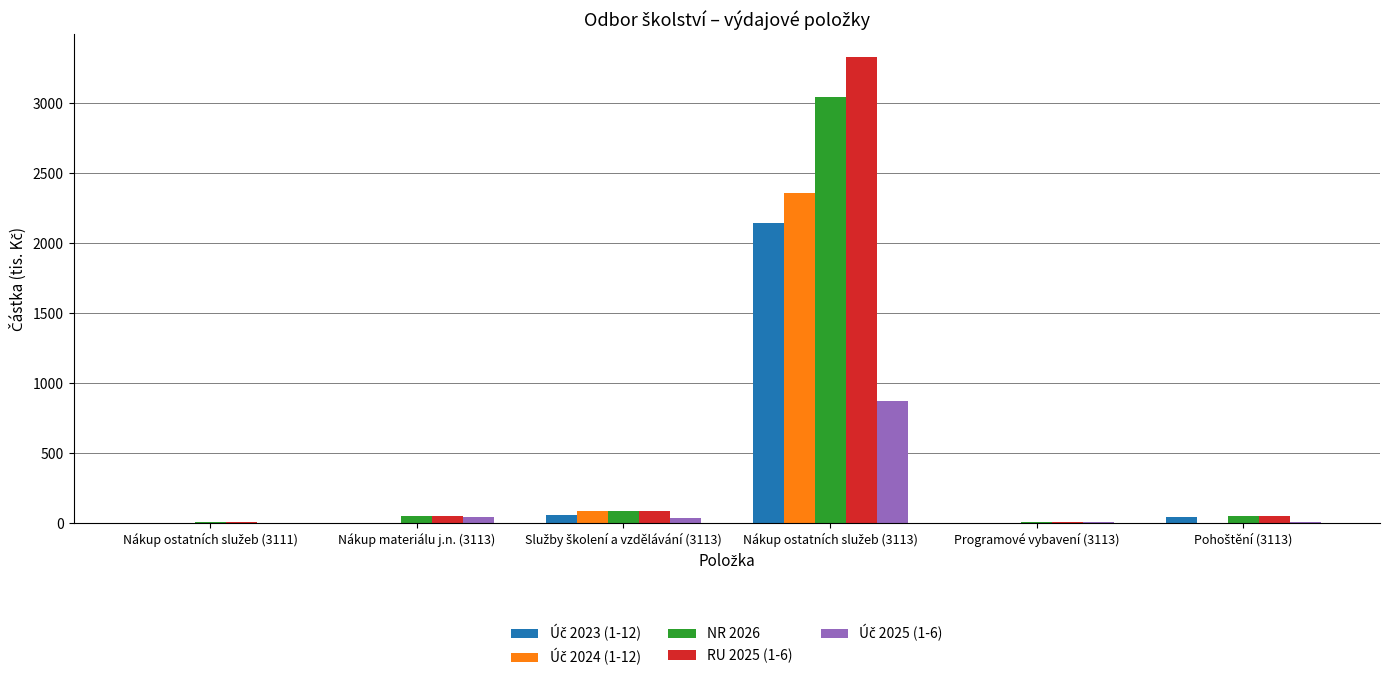

What is the maximum value shown in the chart?

3326.0